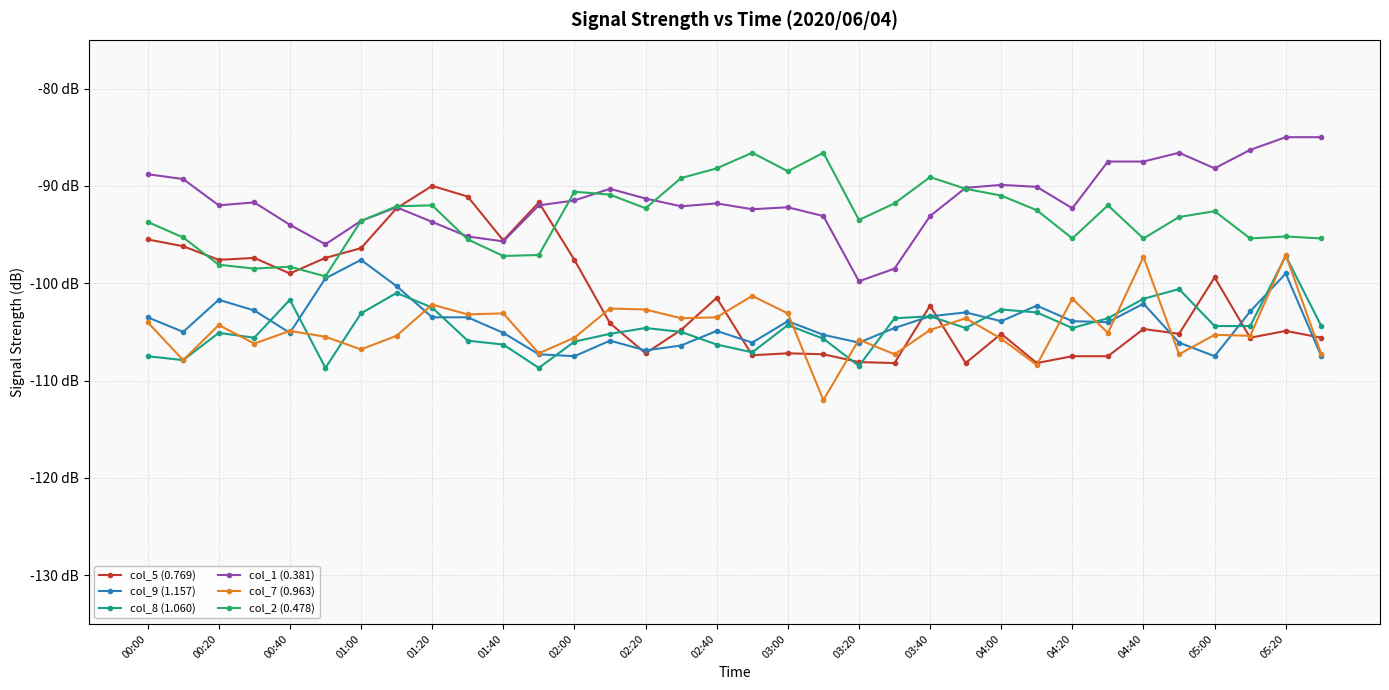

True or false: col_8 (1.060) has more than 0 points higher than both neighbors.

True